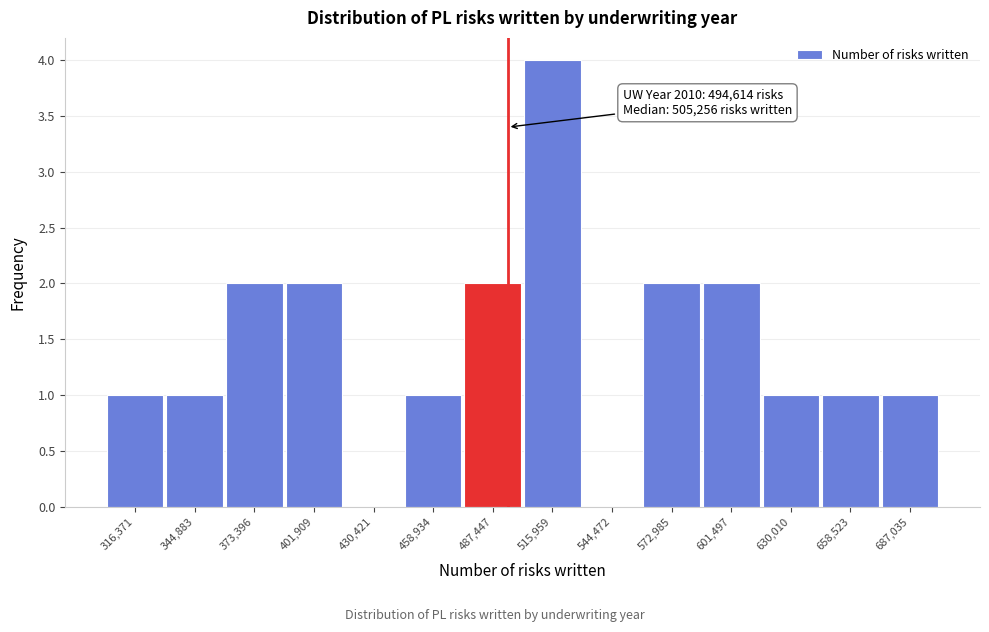

Over which range of the x-axis is the bar tallest?

500000 to 530000